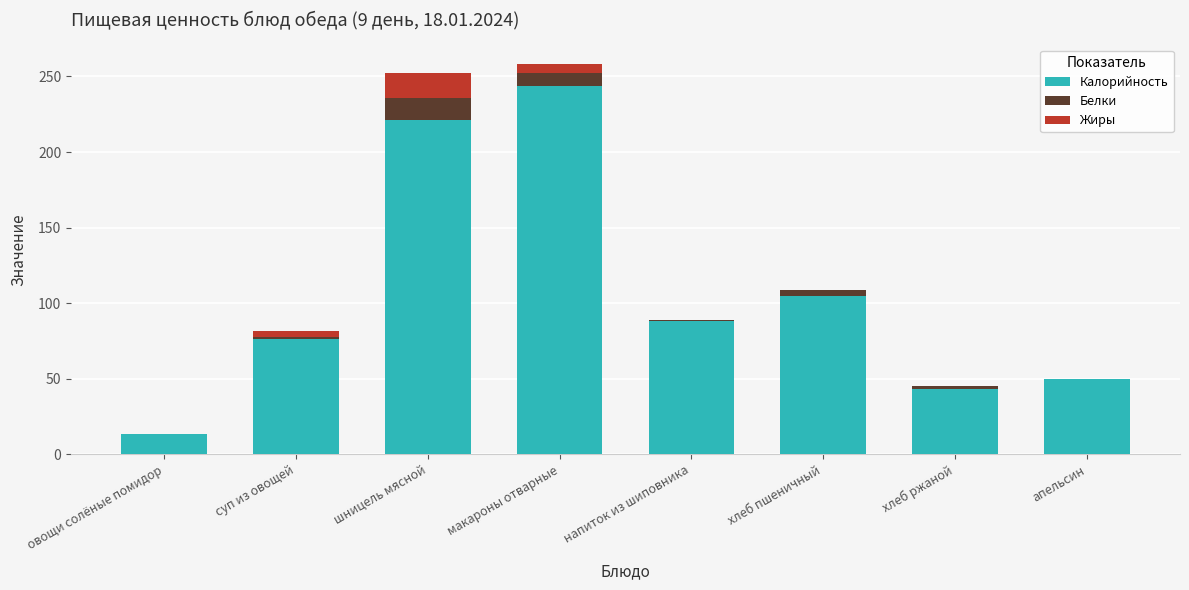

What is the approximate value of Калорийность at овощи солёные помидор?

13.2